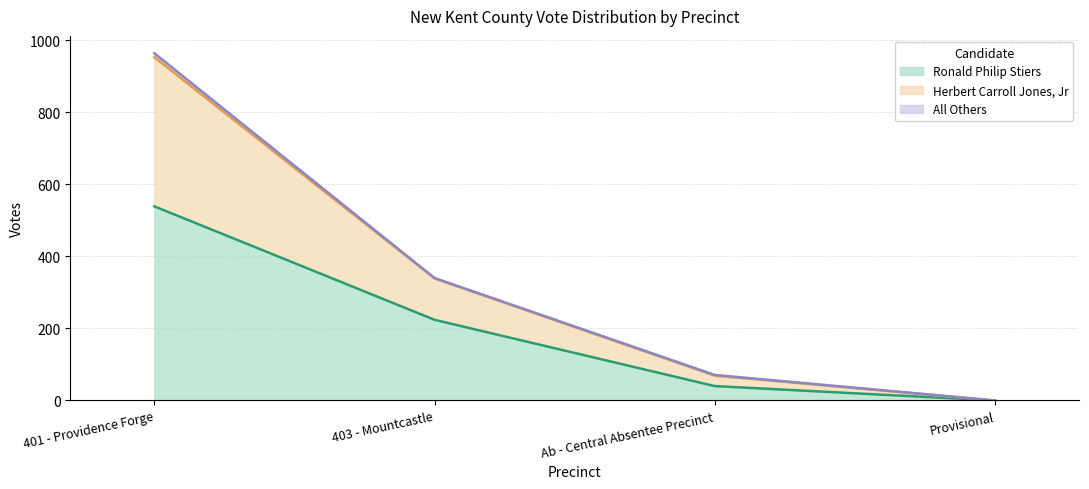

True or false: Herbert Carroll Jones, Jr has more than 0 interior local peaks.

False